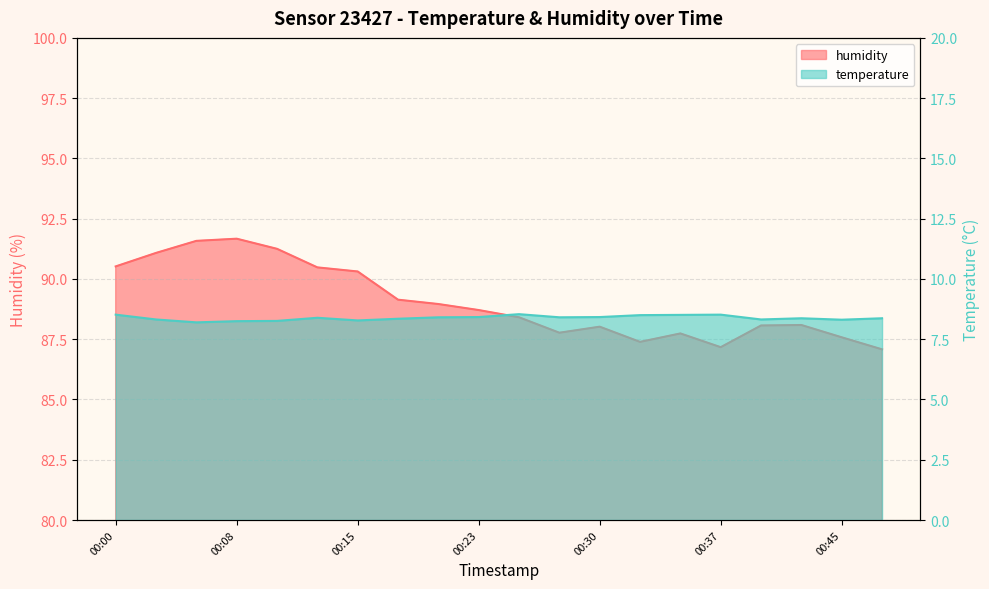

Reading right to left, transcribe all the data shown in this chart.

temperature: 00:47=8.4	00:45=8.3	00:42=8.4	00:40=8.3	00:37=8.5	00:35=8.5	00:32=8.5	00:30=8.4	00:28=8.4	00:25=8.5	00:23=8.4	00:20=8.4	00:18=8.3	00:15=8.3	00:13=8.4	00:10=8.3	00:08=8.2	00:05=8.2	00:03=8.3	00:00=8.5
humidity: 00:47=87.1	00:45=87.6	00:42=88.1	00:40=88.1	00:37=87.2	00:35=87.7	00:32=87.4	00:30=88.0	00:28=87.8	00:25=88.4	00:23=88.7	00:20=89.0	00:18=89.1	00:15=90.3	00:13=90.5	00:10=91.2	00:08=91.7	00:05=91.6	00:03=91.1	00:00=90.5